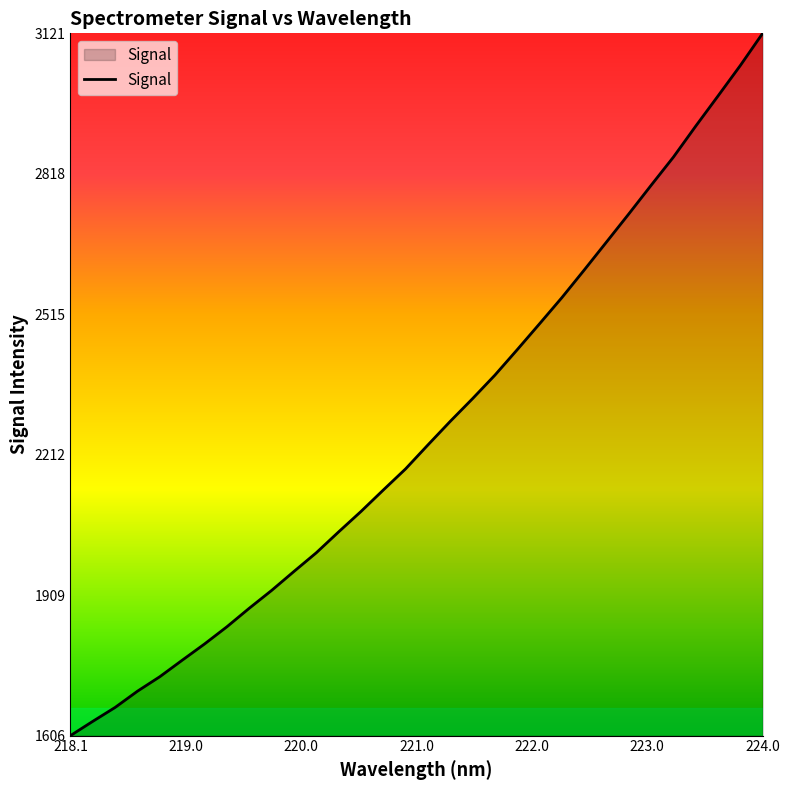

What is the maximum value shown in the chart?

3121.4